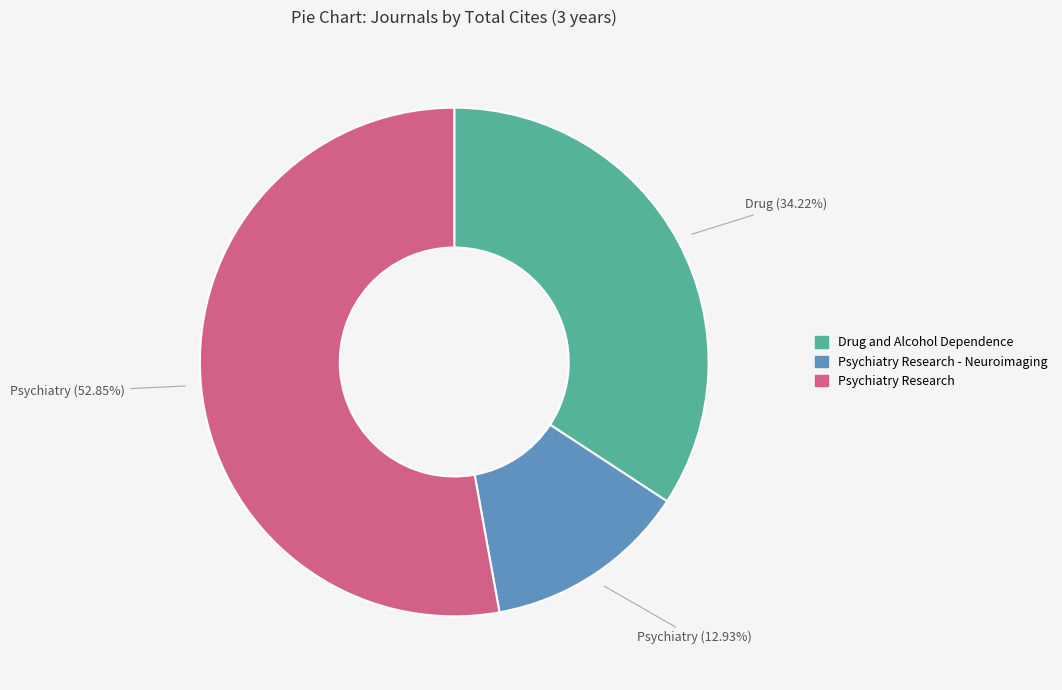

Does any single category account for the majority?

Yes